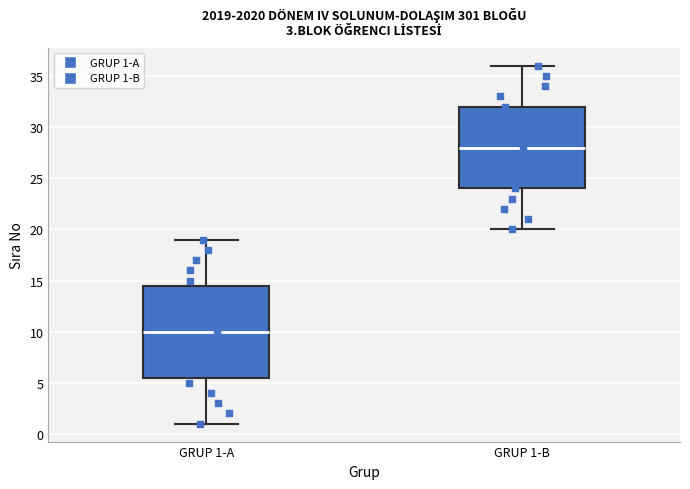

Comparing the boxes themselves (not the whiskers), which one is the tallest?

GRUP 1-A